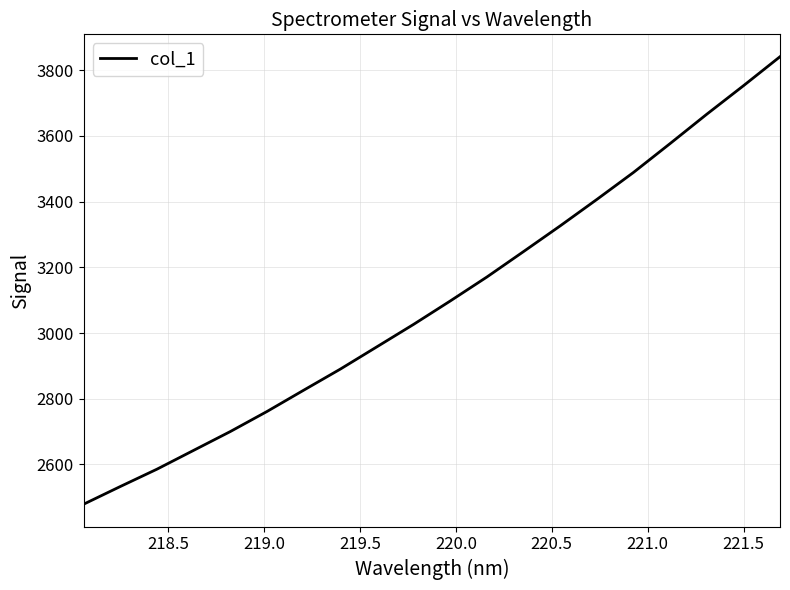

What is the minimum value shown in the chart?

2479.0